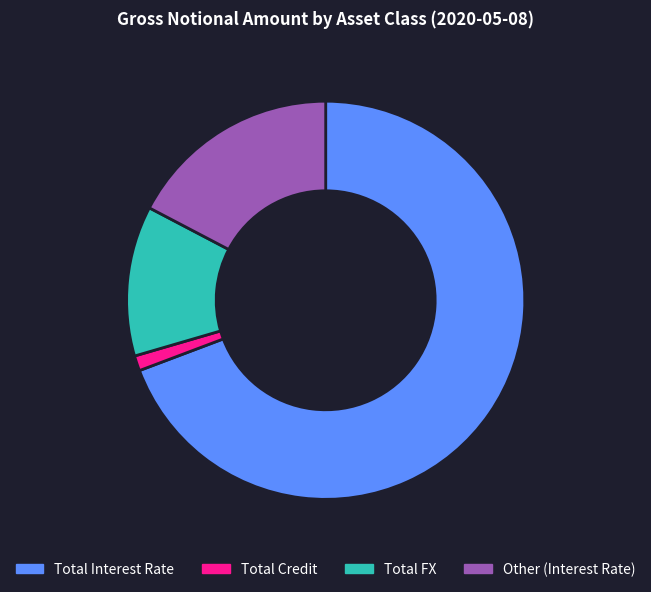

Which category has the biggest portion of the pie?

Total Interest Rate